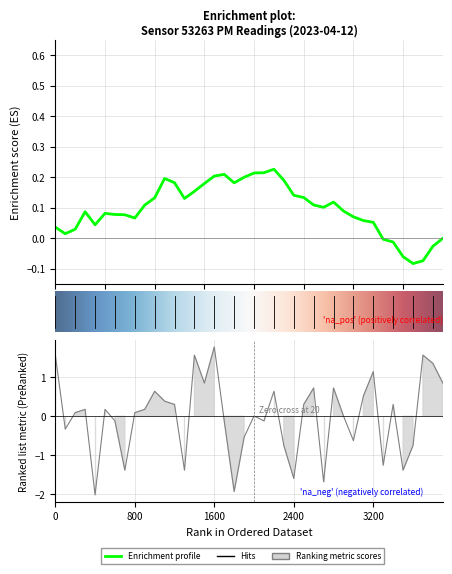

How many lines are shown in the chart?

1